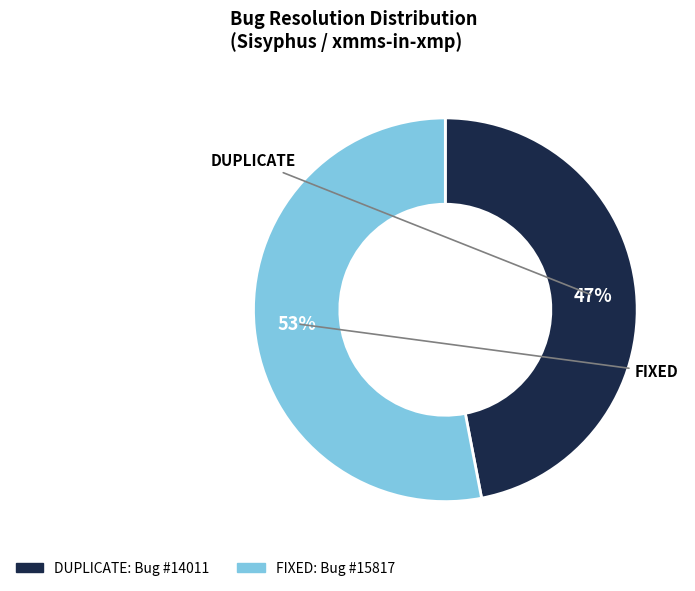

Between DUPLICATE and FIXED, which is larger?

FIXED